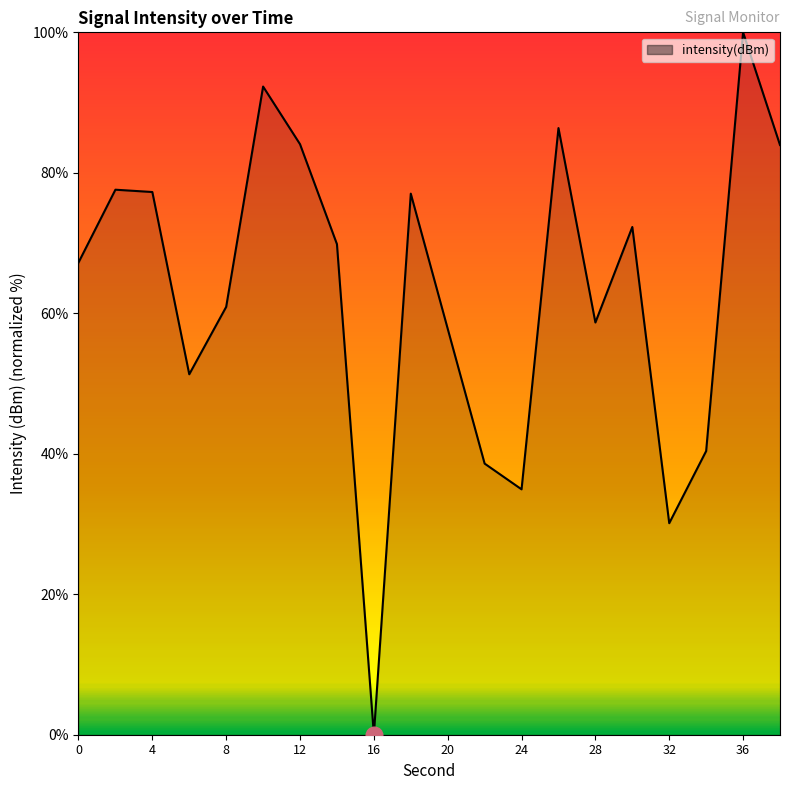

What is the difference between the maximum and minimum values?

100.0